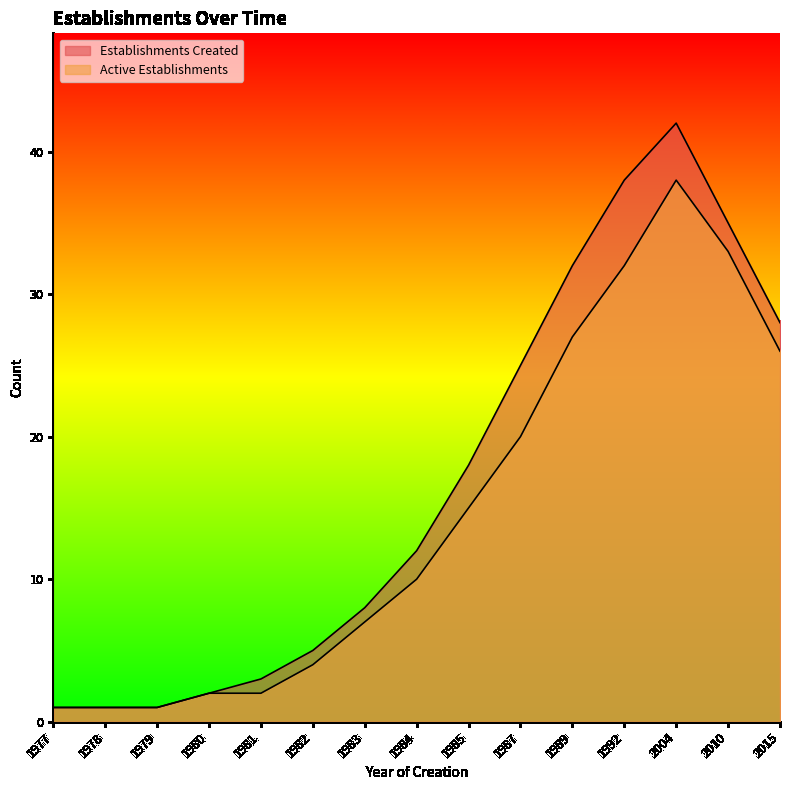

What is the difference between the maximum and second lowest values in the Active Establishments series?

37